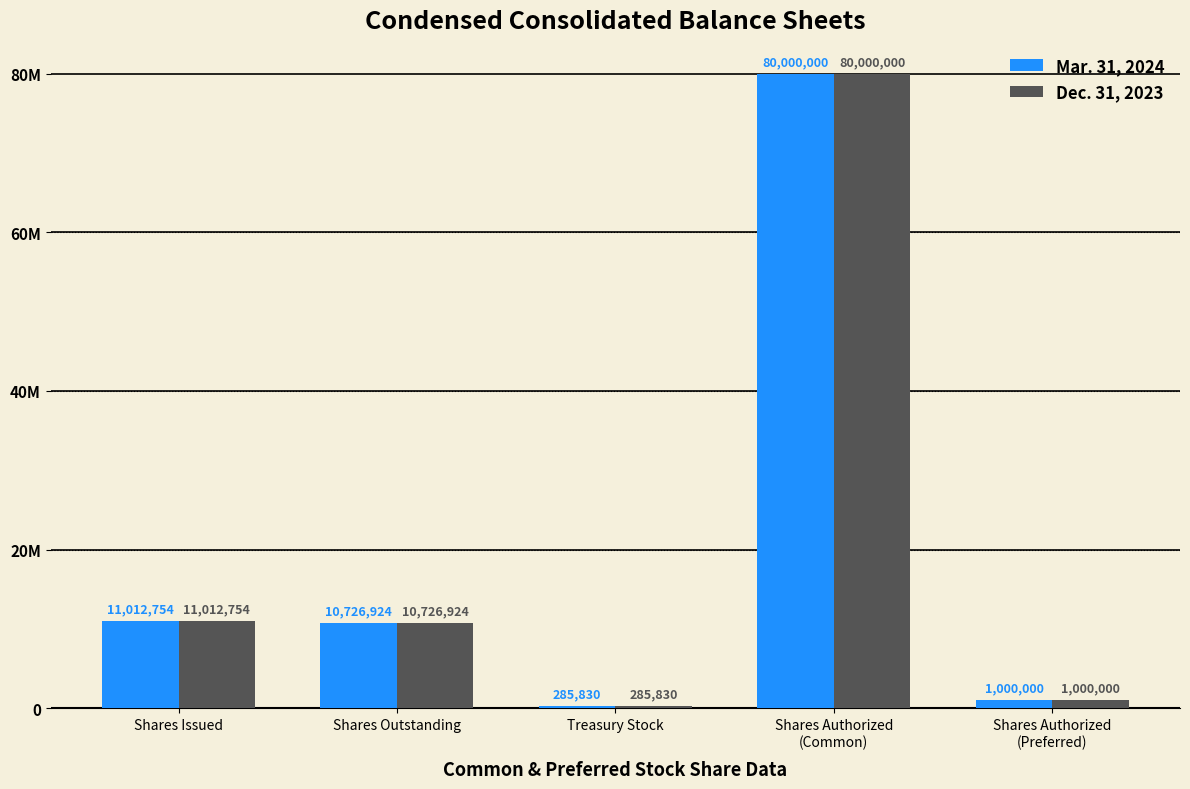

What is the sum of the Dec. 31, 2023 values at Shares Outstanding and Shares Issued?

21739678